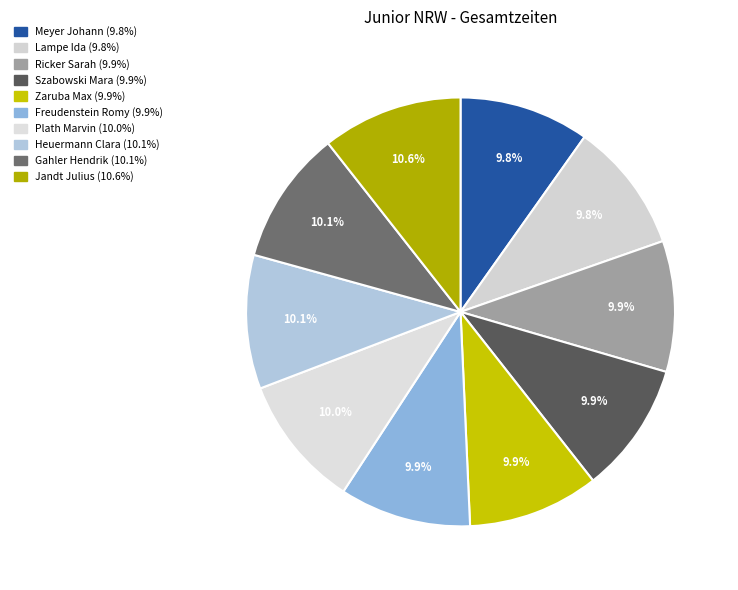

What percentage is the Zaruba Max slice, to the nearest percent?

10%